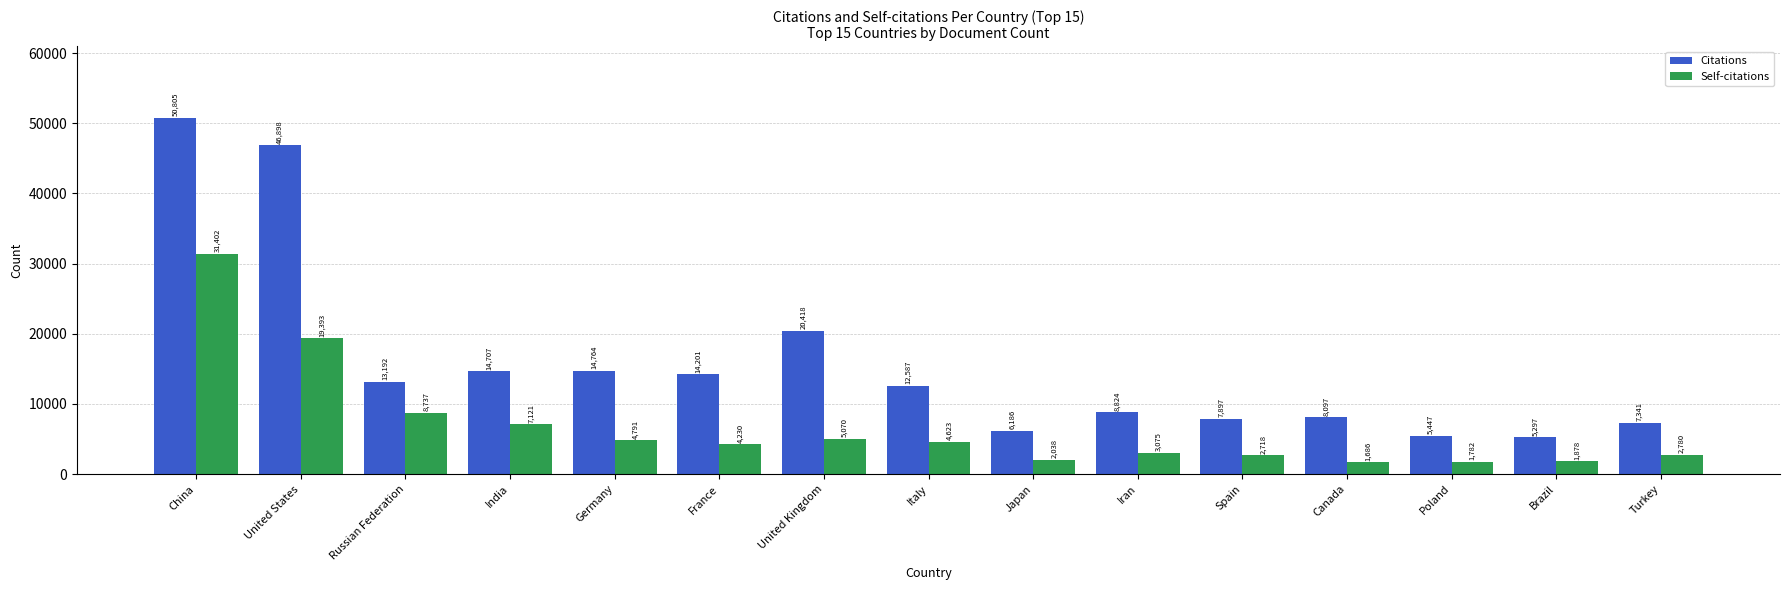

At how many categories does at least one series exceed 50250?

1